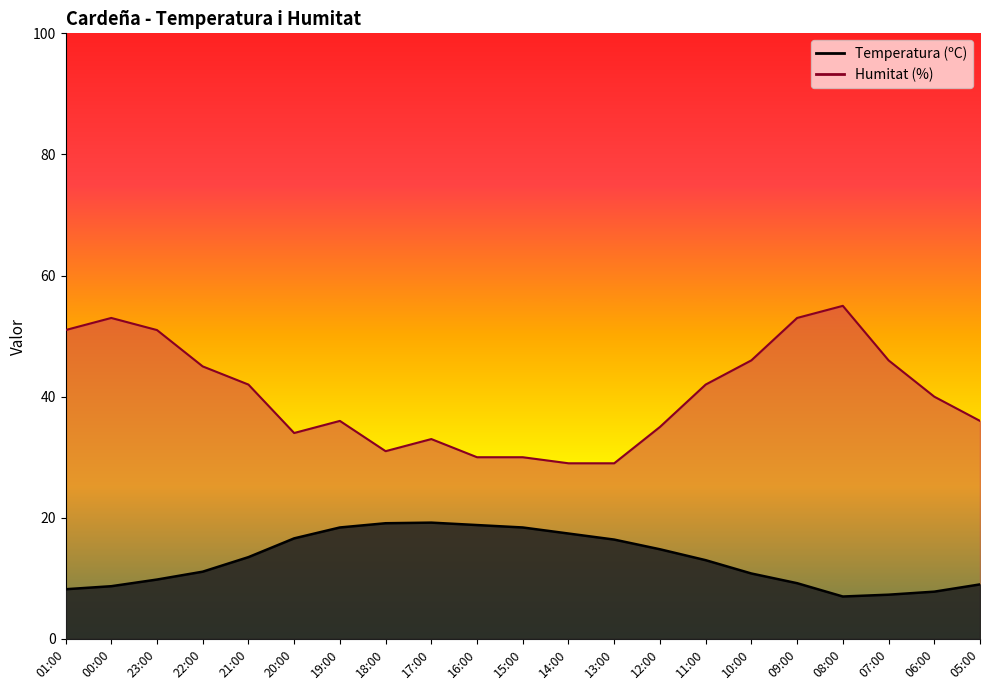

Which has a higher value, 12:00 or 07:00?

12:00